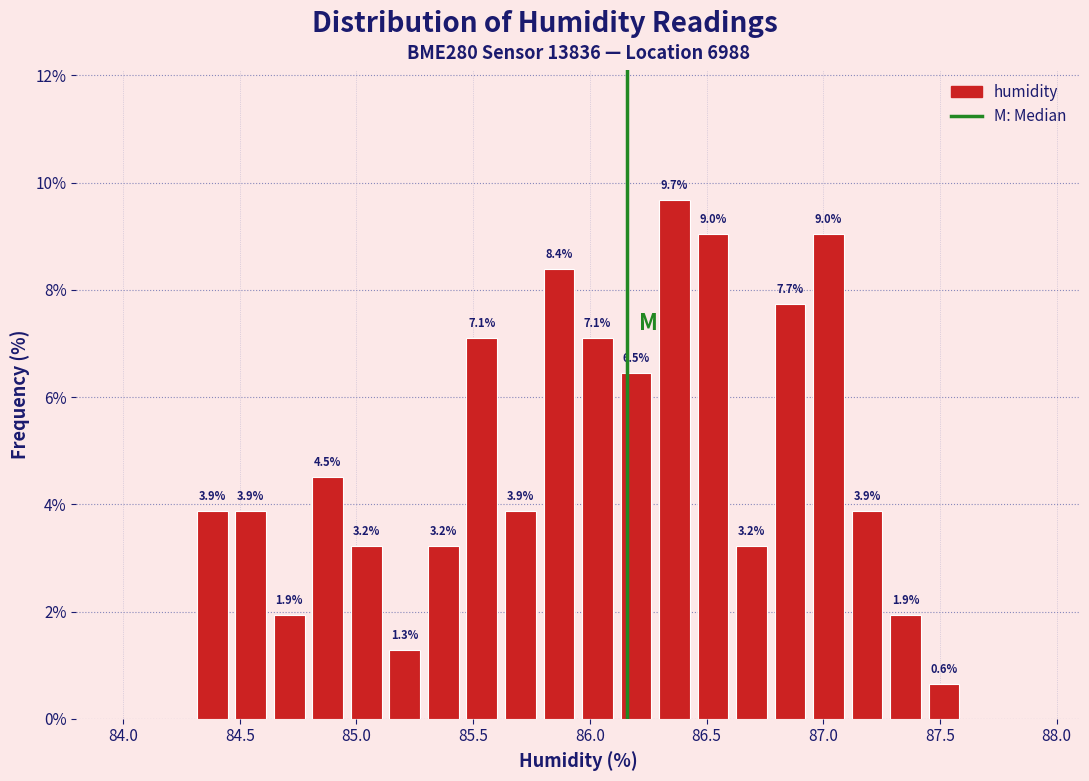

Around what value on the x-axis is the tallest bar? Give the approximate position of its centre, as read against the axis.

86.35